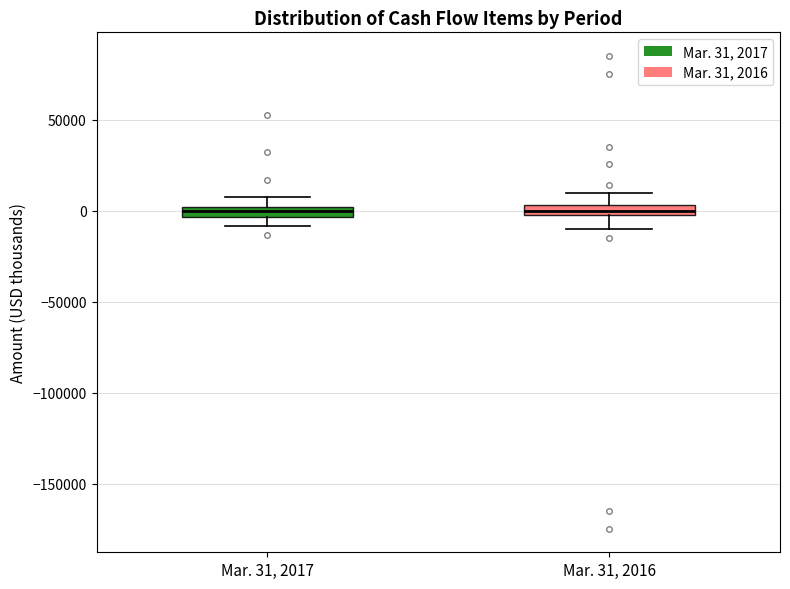

Where does the upper whisker of the box for Mar. 31, 2017 end on the y-axis? The values are not printed on the chart, so give them approximately, as read against the axis.

10000